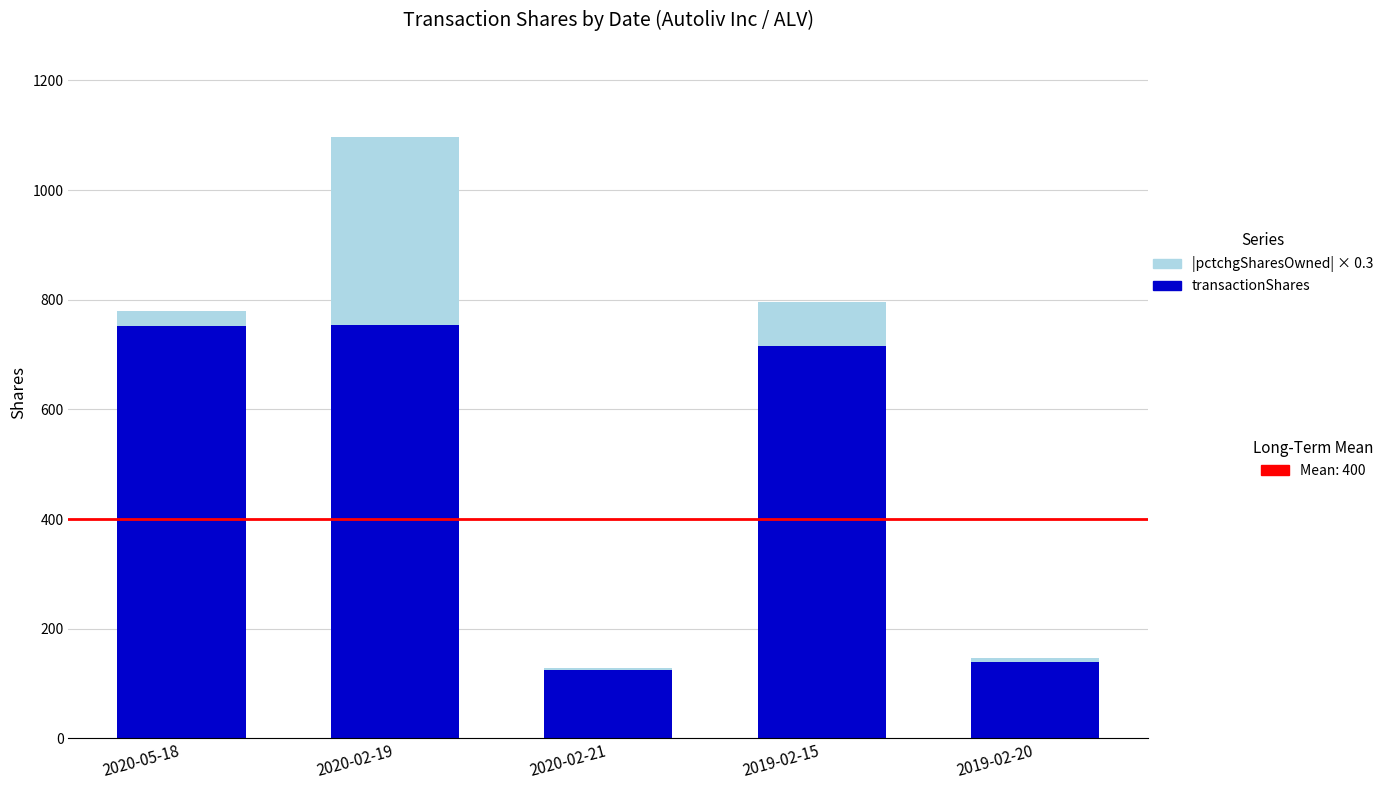

At which category is the sum across all series the highest?

2020-02-19